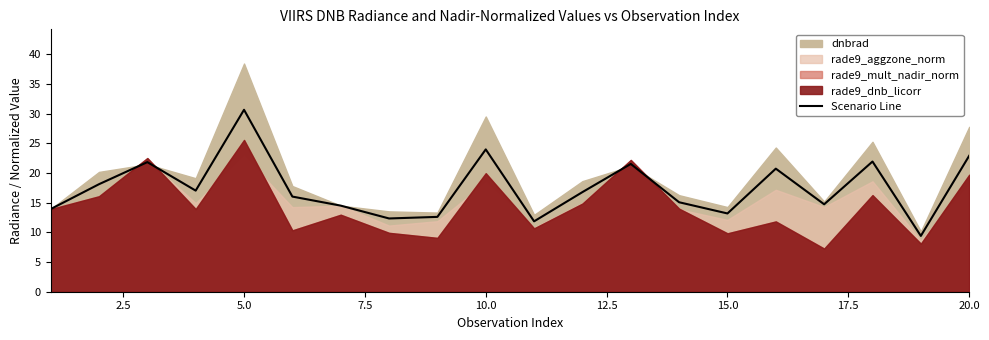

The value at 7.5 is 22.6. True or false?

False